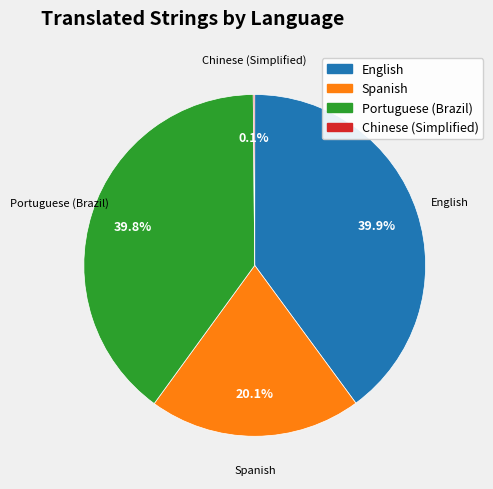

To the nearest percent, what percentage of the pie is English?

40%